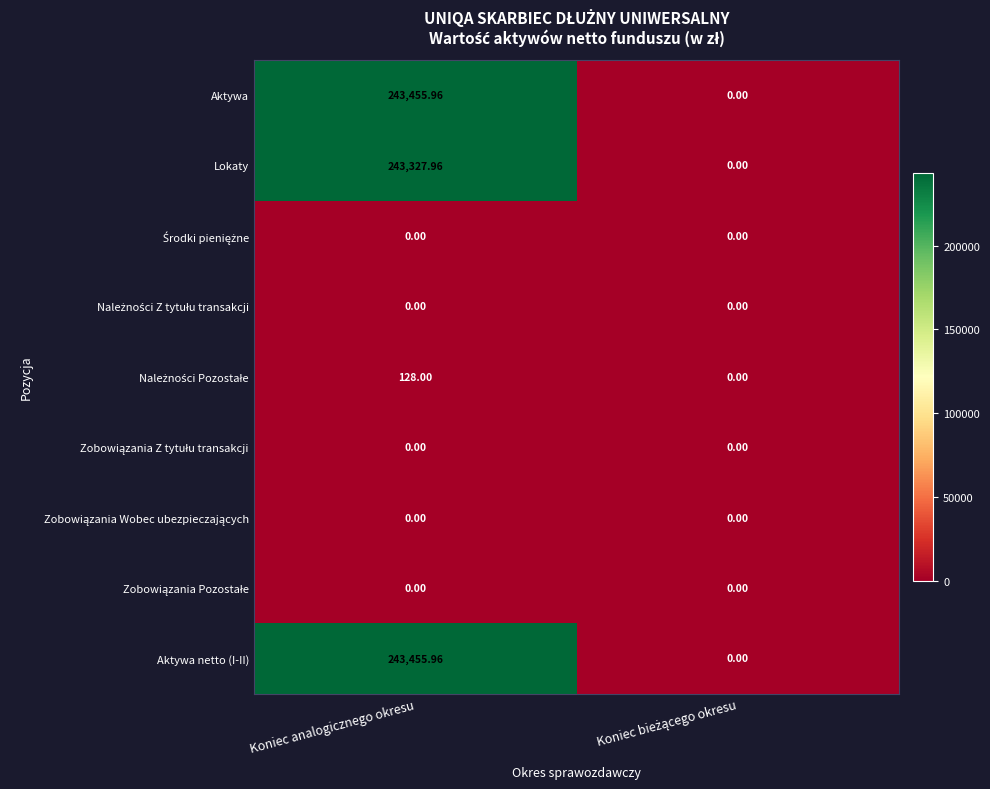

At which label does Aktywa reach its peak?

Koniec analogicznego okresu